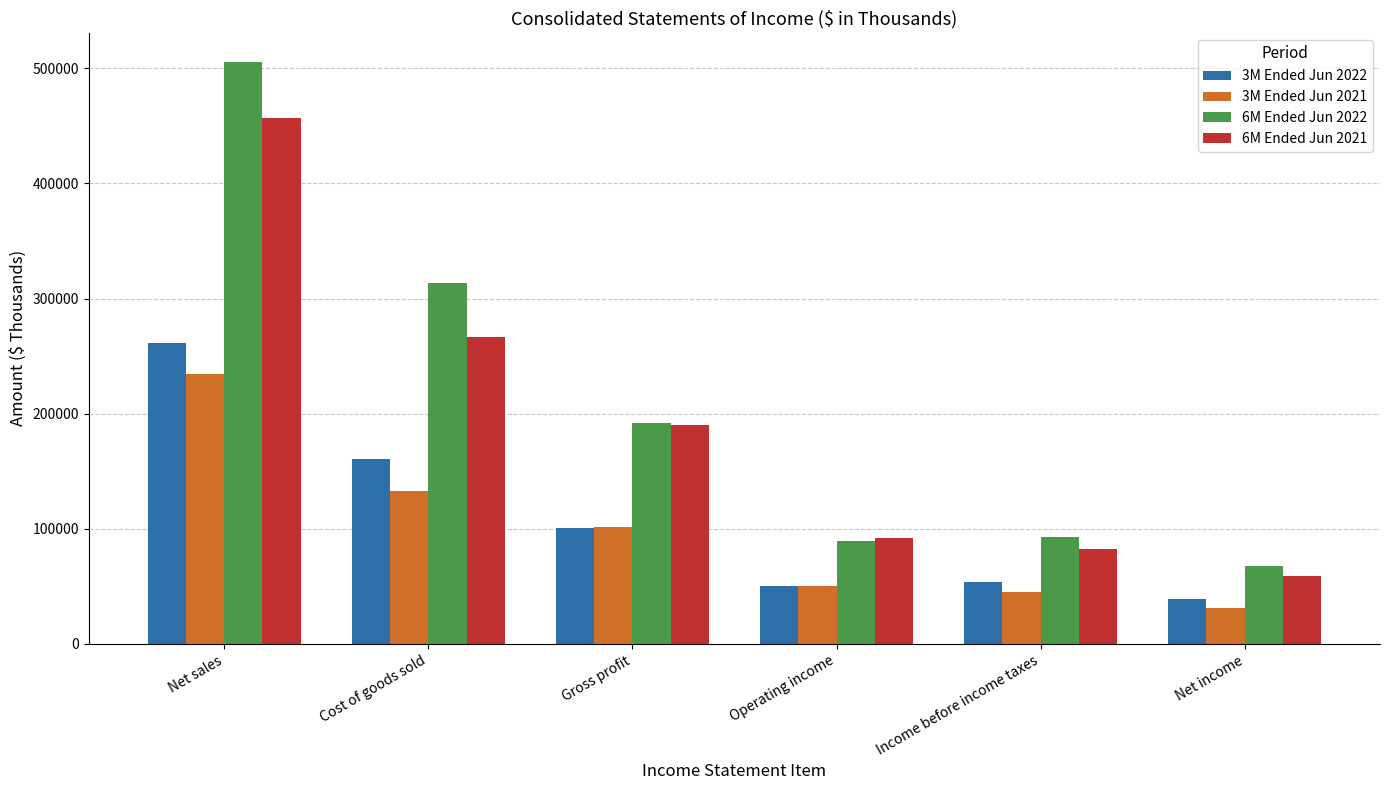

Is the value of 6M Ended Jun 2021 at Income before income taxes greater than the value of 6M Ended Jun 2022 at Net sales?

No